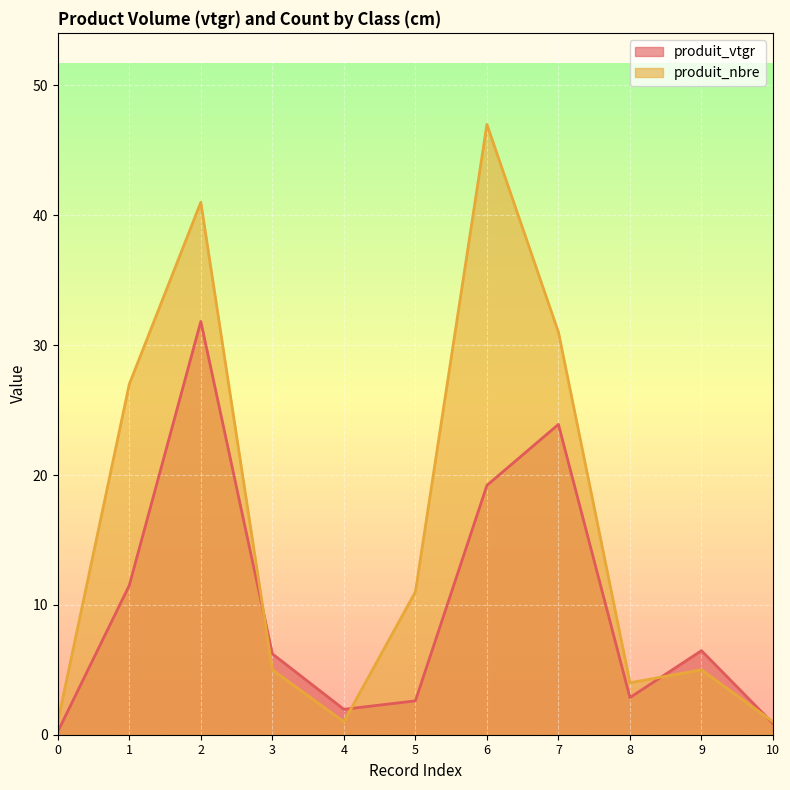

True or false: produit_nbre and produit_vtgr cross at least once.

True